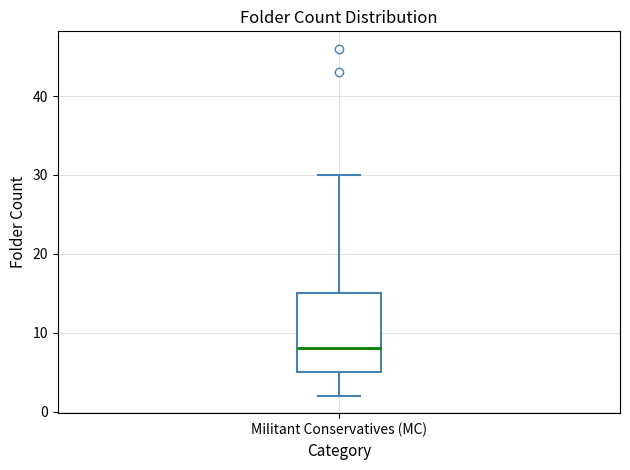

Read this box plot against the y-axis: the position of the median line, the range covered by the box, and the ends of both whiskers. The values are not printed on the chart, so give them approximately, as read against the axis.

median 8, box 5 to 15, whiskers 2 to 30